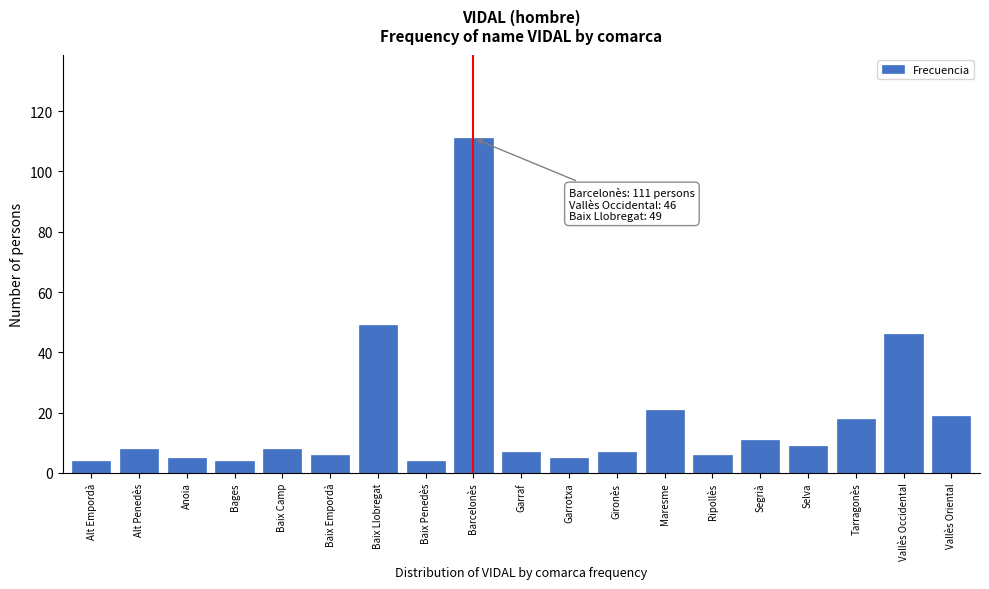

Reading left to right, what are all the values shown in this chart?

4	8	5	4	8	6	49	4	111	7	5	7	21	6	11	9	18	46	19